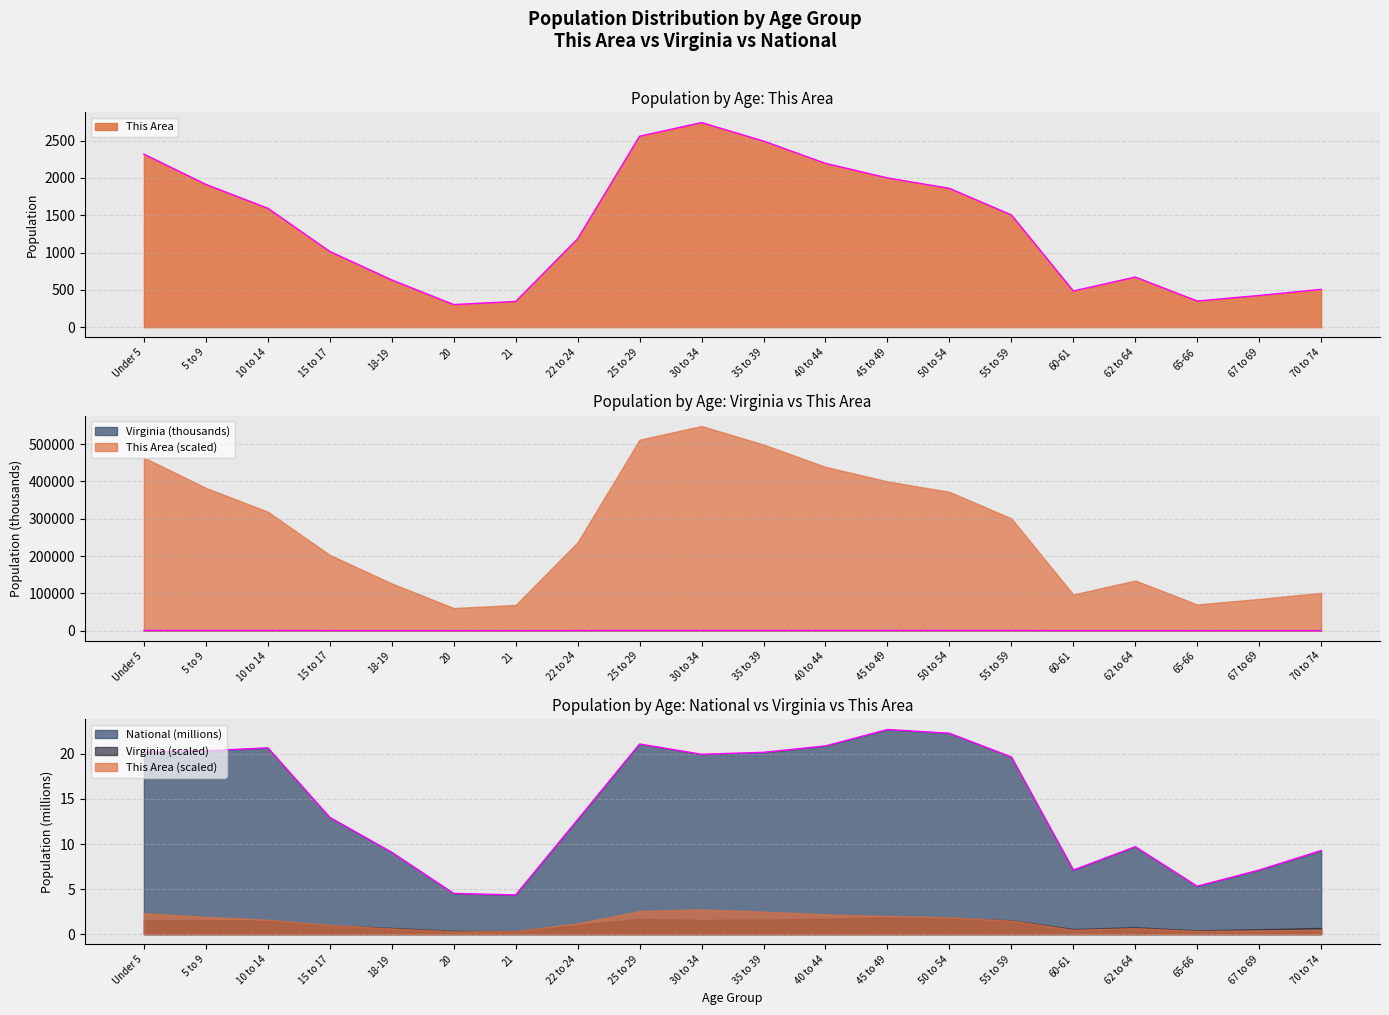

Reading left to right, list all the values displayed in this chart.

This Area: 2320.0	1914.0	1594.0	1015.0	633.0	303.0	345.0	1185.0	2560.0	2743.0	2495.0	2196.0	2001.0	1861.0	1505.0	485.0	672.0	351.0	425.0	507.0
Virginia: 509.6	511.8	511.2	321.0	230.0	117.4	114.9	339.7	564.3	526.1	540.1	568.9	621.2	592.8	512.6	186.6	255.7	138.2	182.1	229.5
National: 20.2	20.3	20.7	13.0	9.1	4.5	4.4	12.7	21.1	20.0	20.2	20.9	22.7	22.3	19.7	7.1	9.7	5.3	7.1	9.3